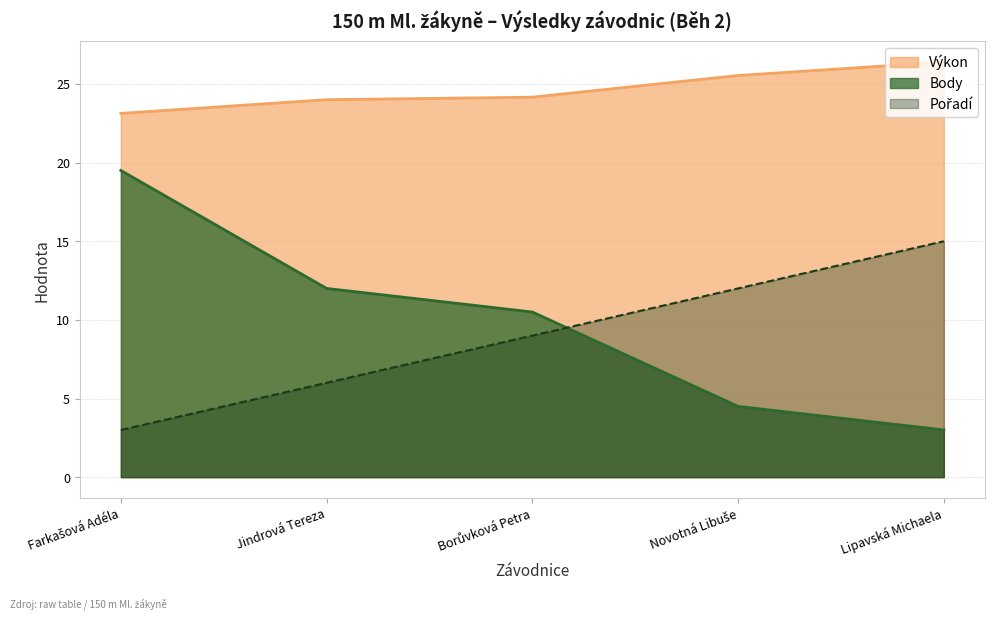

True or false: Výkon and Body cross at least once.

False